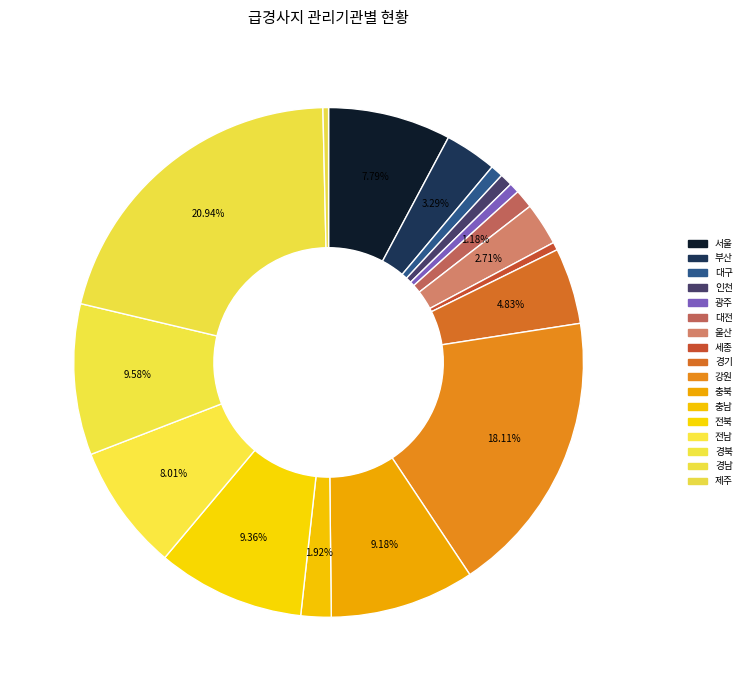

Does 전남 represent more than half of the total?

No